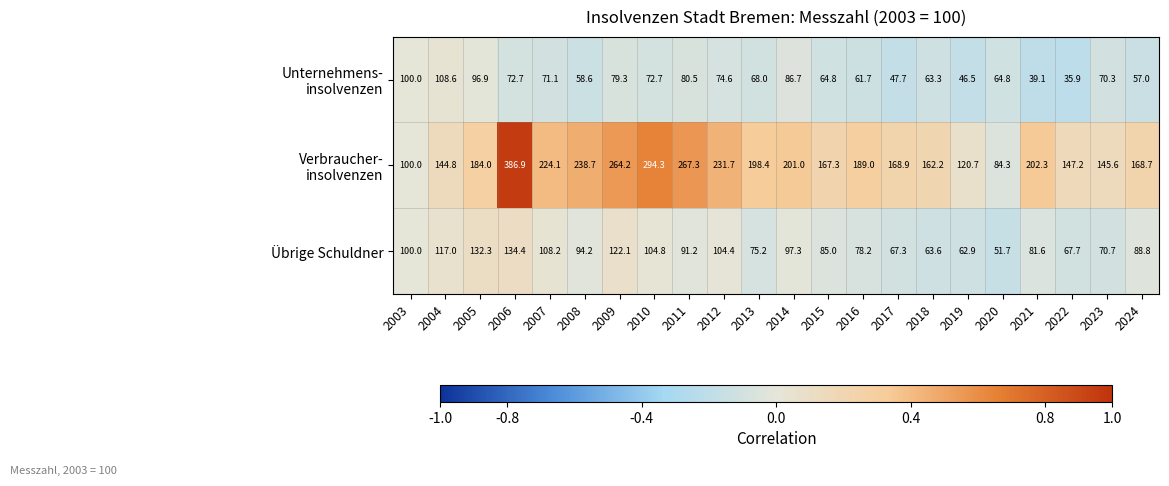

List the labels in order of Übrige Schuldner value, smallest first.

2020, 2019, 2018, 2017, 2022, 2023, 2013, 2016, 2021, 2015, 2024, 2011, 2008, 2014, 2003, 2012, 2010, 2007, 2004, 2009, 2005, 2006